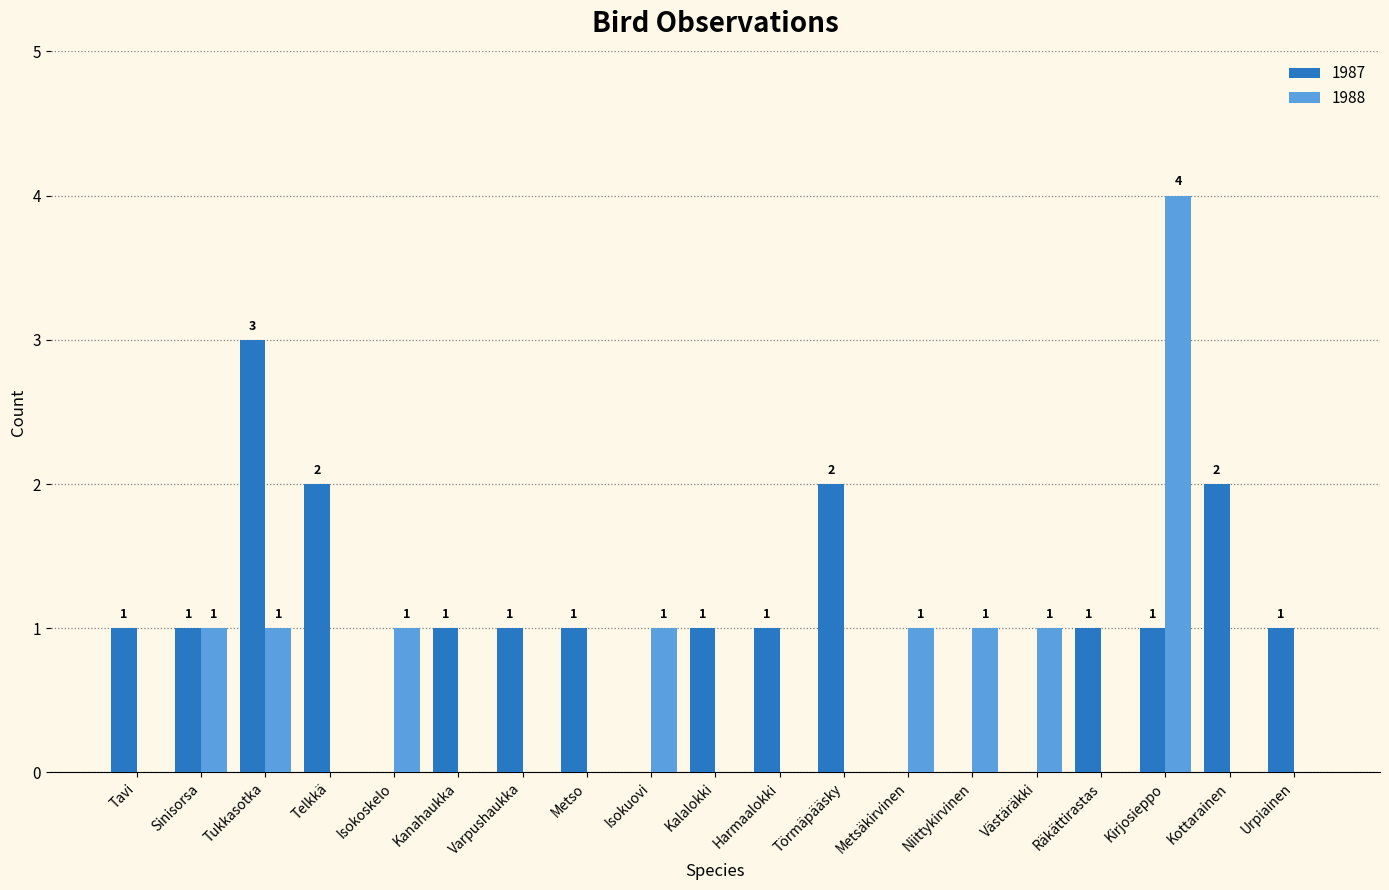

Is it true that 1988 equals -2 at Kanahaukka?

False